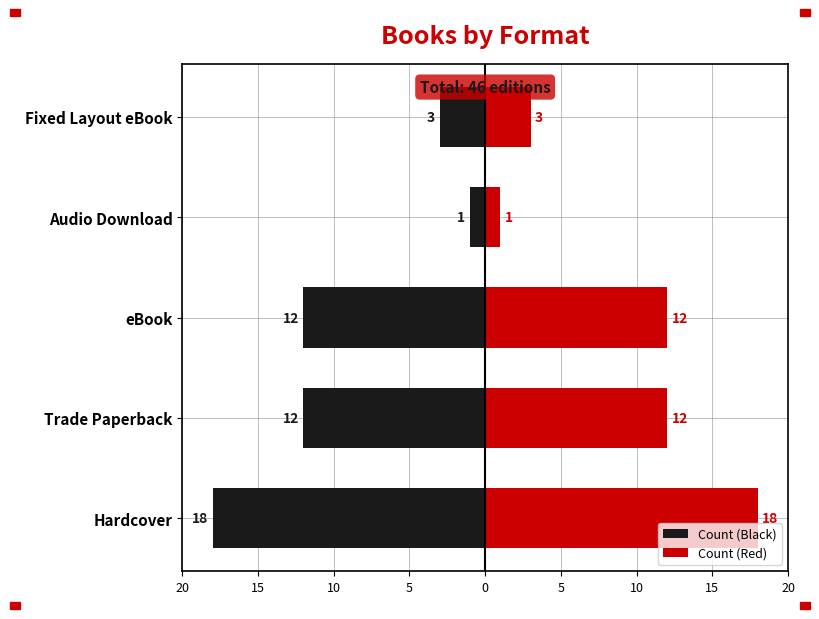

Between Audio Download and Fixed Layout eBook, which is larger?

Audio Download